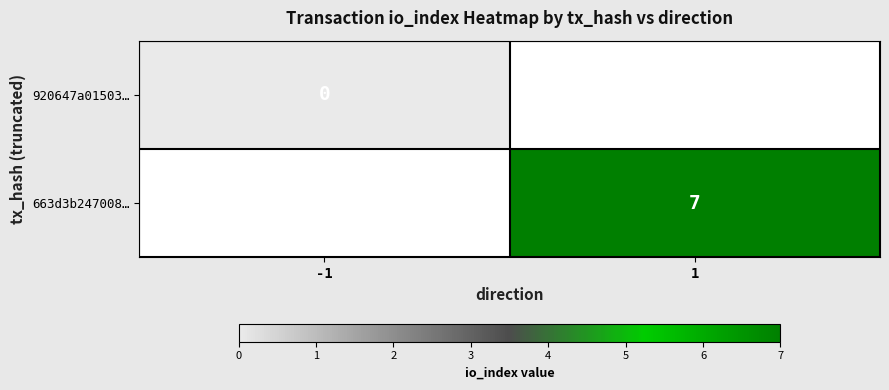

The 663d3b247008… series shows 7 at 1. True or false?

True